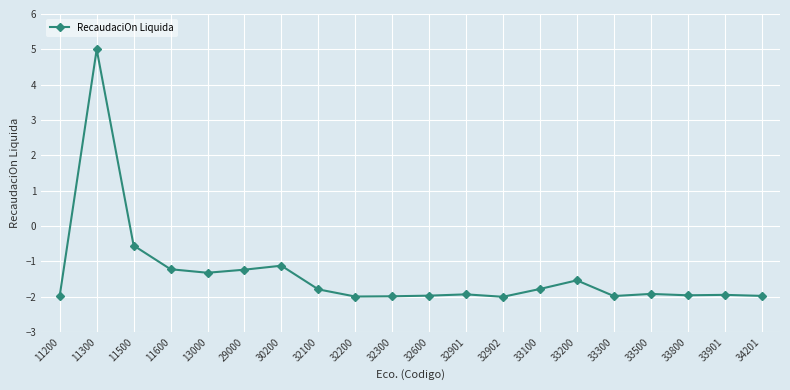

What is the sum of the values at 32100 and 11500?

-2.3